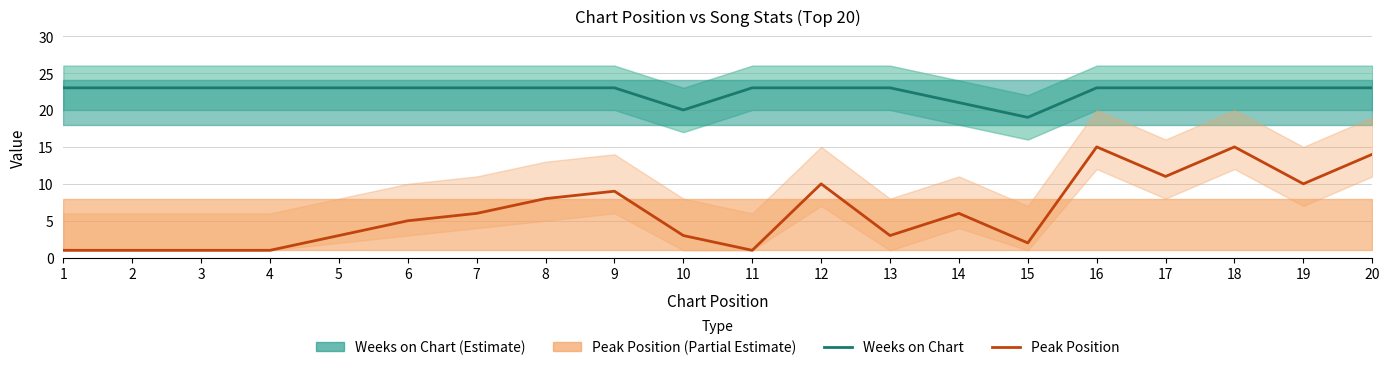

List the series in order of their overall mean, lowest first.

Peak Position, Weeks on Chart